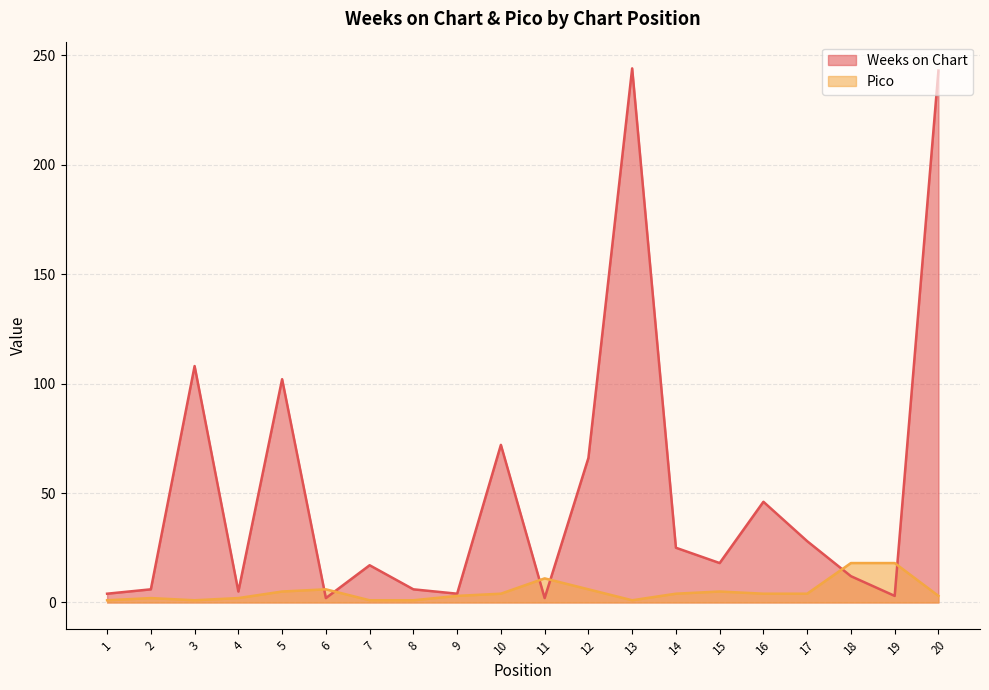

What are all the series names shown in the legend?

Weeks on Chart, Pico